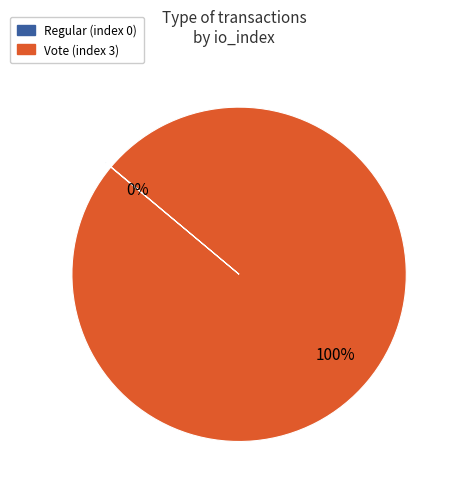

To the nearest percent, what is the average slice percentage?

50%